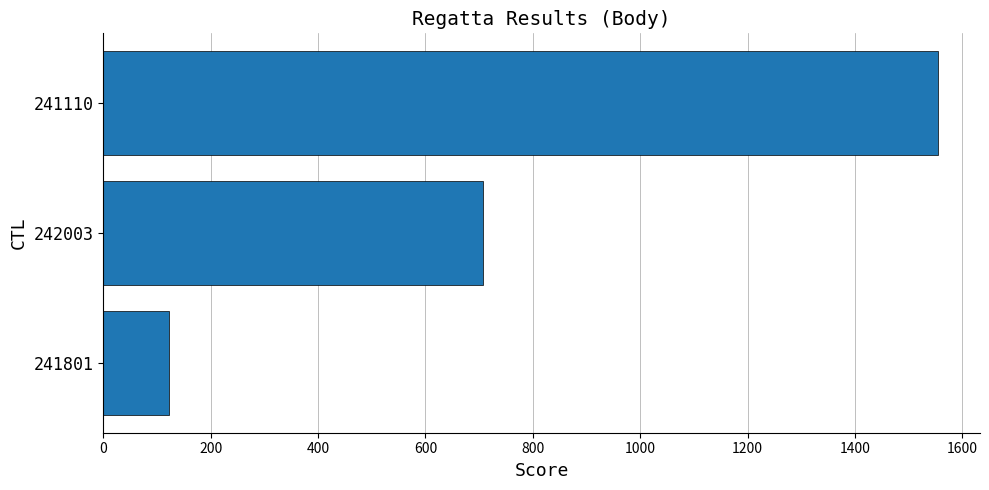

The value at 241110 is 2417. True or false?

False